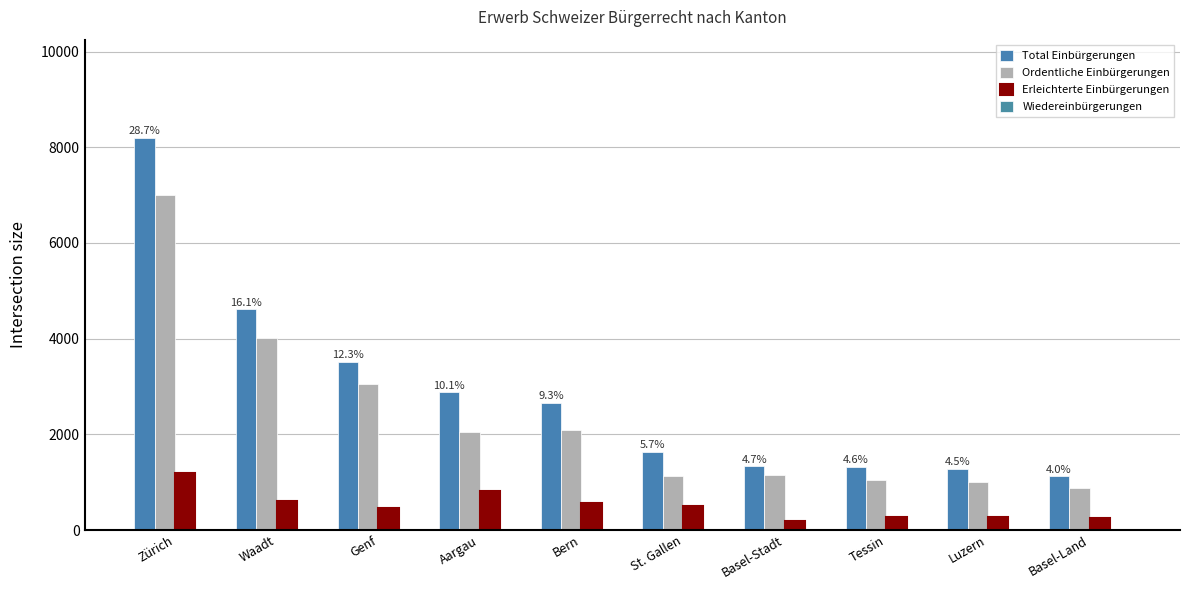

What is the label of the 1st bar from the left?

Zürich